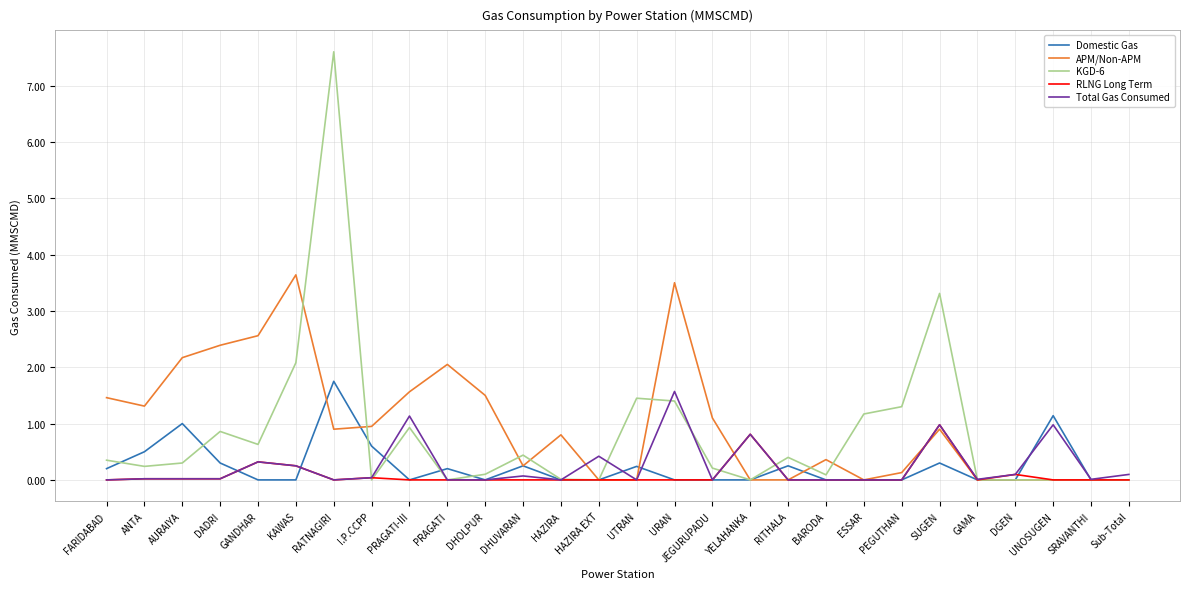

Which category has the highest value across all series?

RATNAGIRI